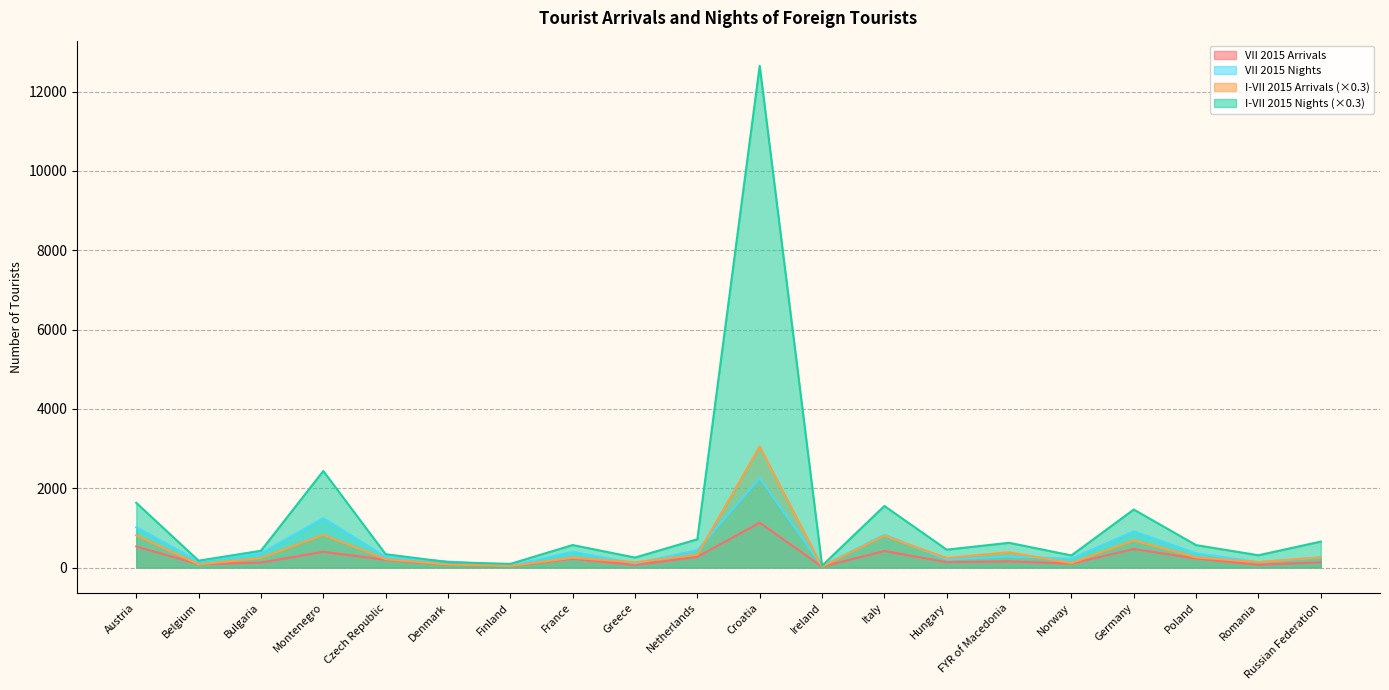

Where does the VII 2015 Nights series first go above 277?

Austria